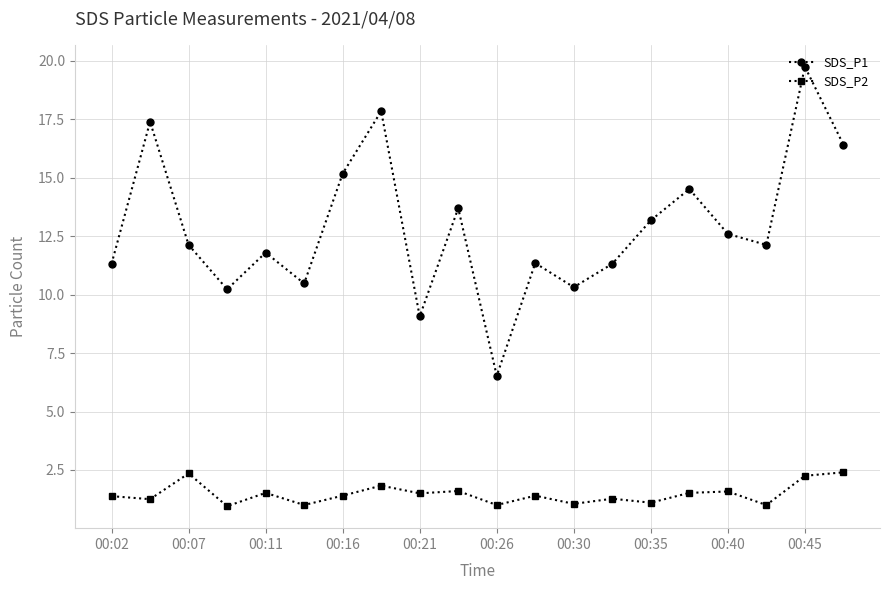

Rank the series by their maximum value, from highest to lowest.

SDS_P1, SDS_P2